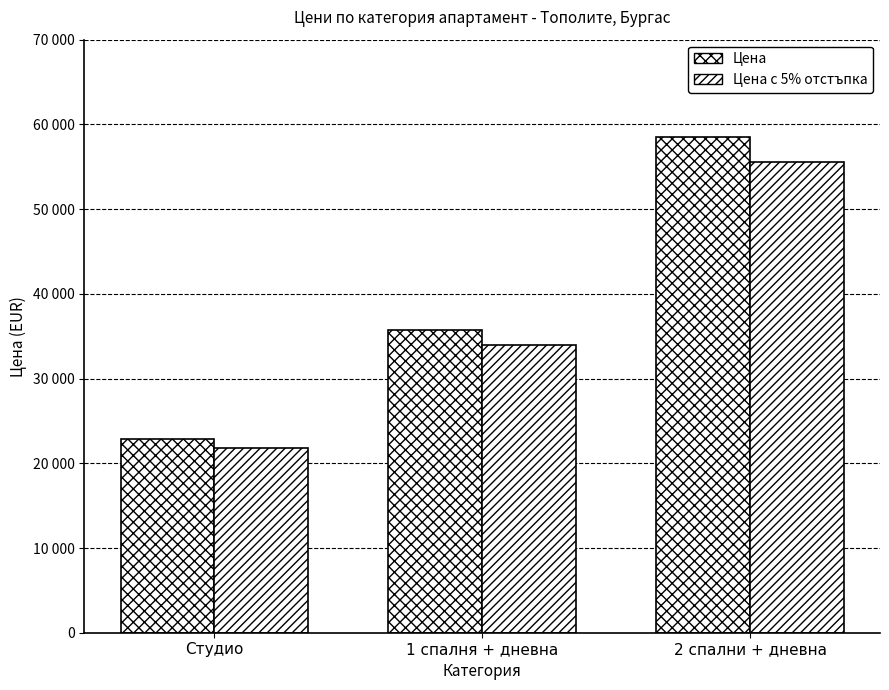

Are the bars grouped side by side (vs. stacked)?

Yes